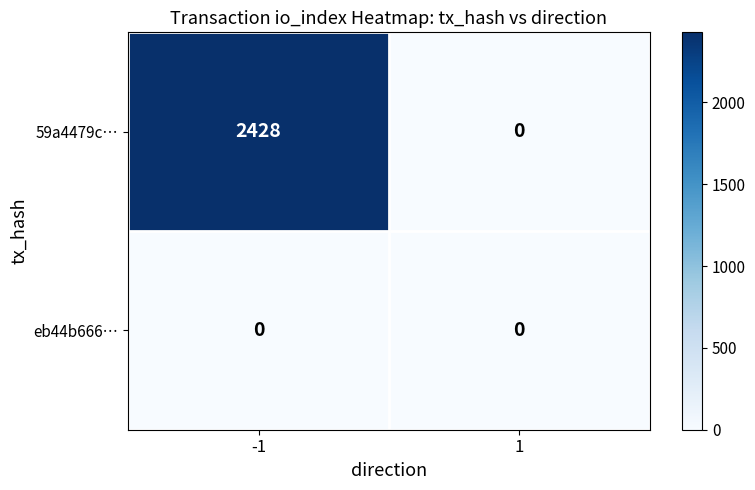

Which category has the highest value across all series?

-1